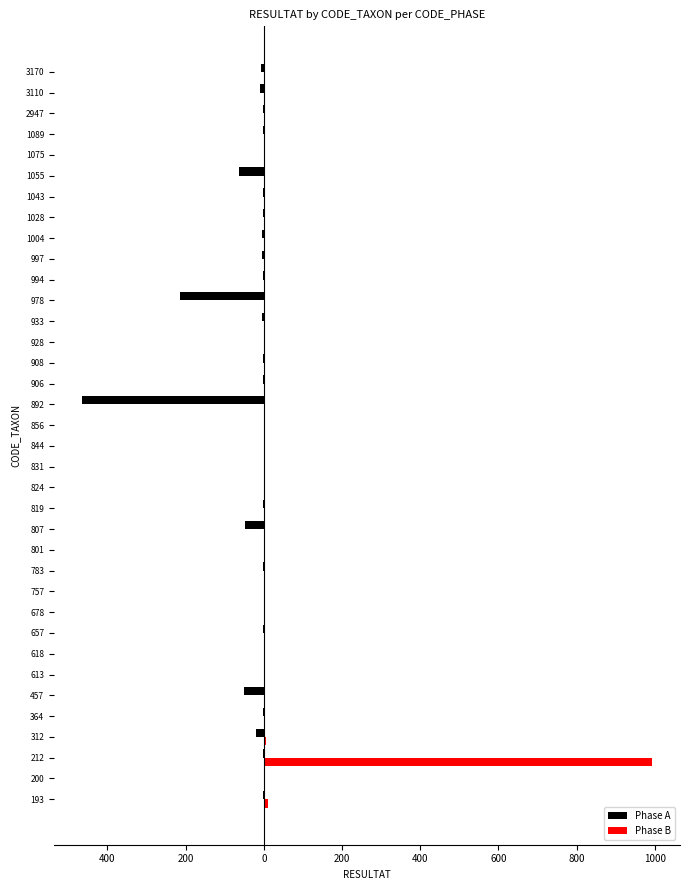

What are all the series names shown in the legend?

Phase A, Phase B